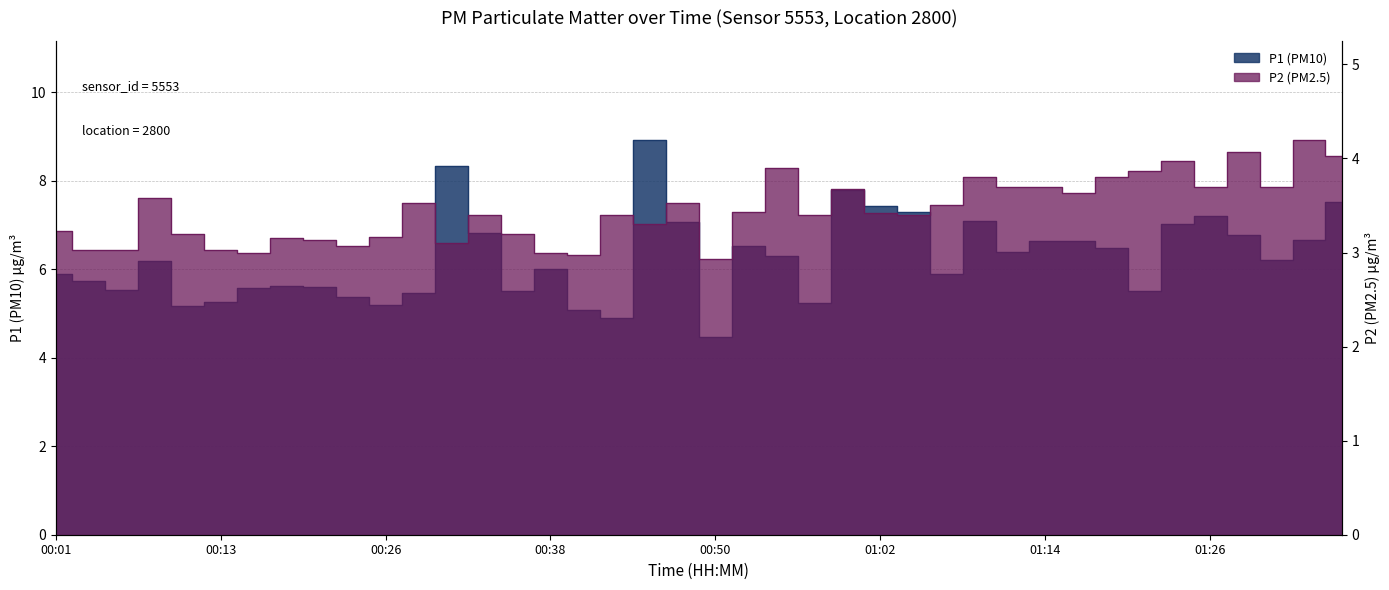

Read the P2 value at 00:11.

3.2